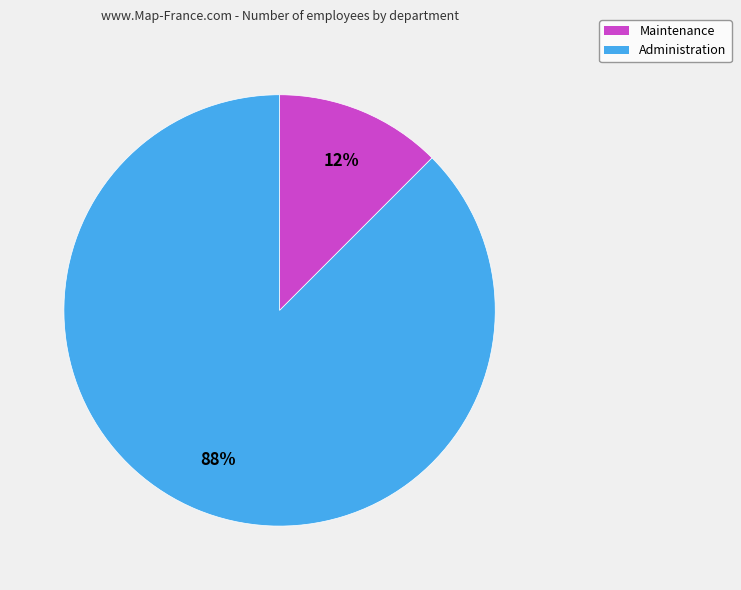

True or false: Maintenance accounts for 24% of the total.

False